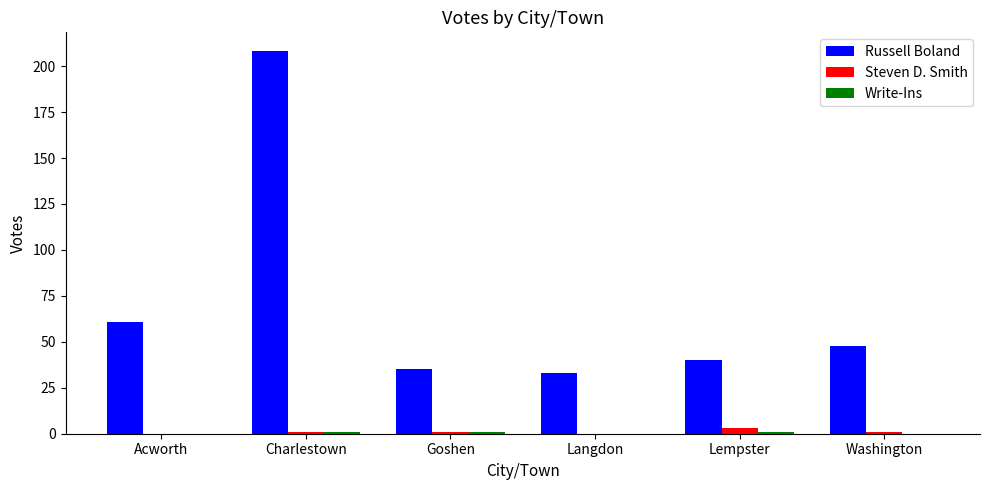

Which series has the largest total across all categories?

Russell Boland